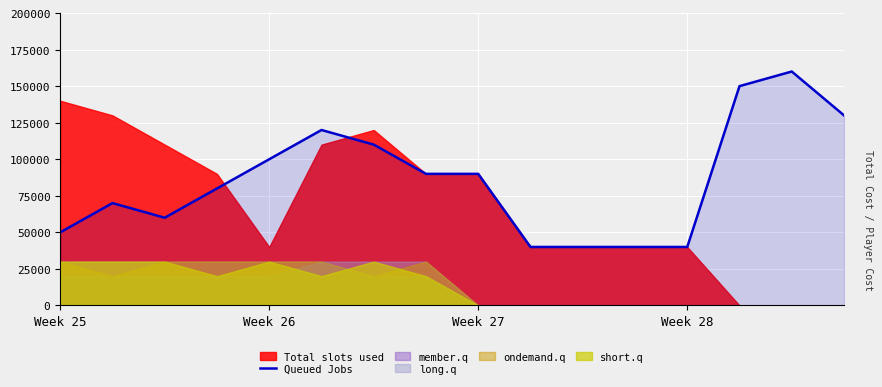

Which label corresponds to the largest value in the chart?

14